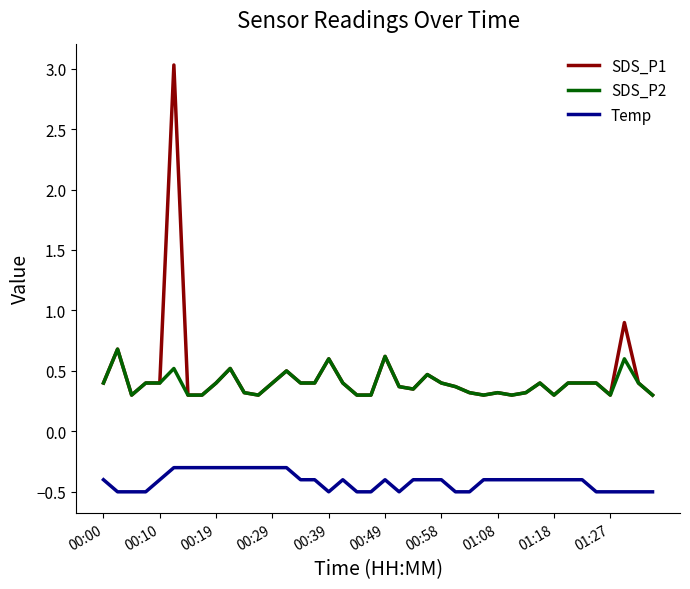

What is the maximum value shown in the chart?

3.0